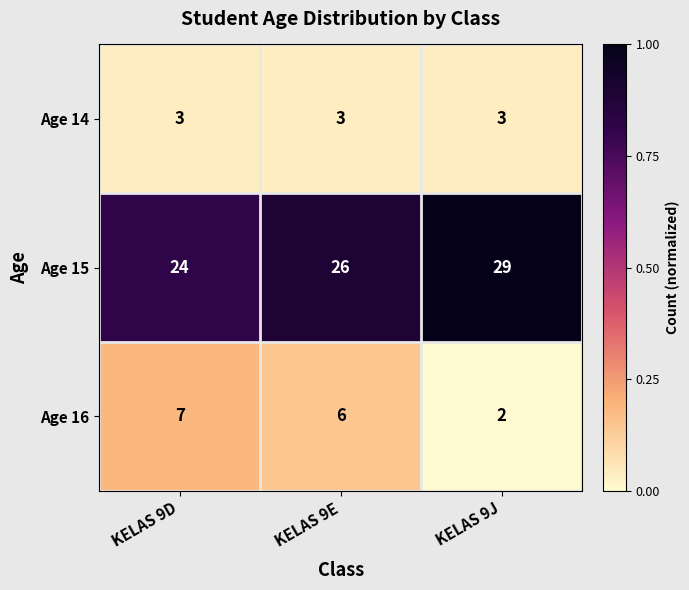

Reading right to left, extract all data points from this chart.

Age 14: KELAS 9J=3	KELAS 9E=3	KELAS 9D=3
Age 15: KELAS 9J=29	KELAS 9E=26	KELAS 9D=24
Age 16: KELAS 9J=2	KELAS 9E=6	KELAS 9D=7